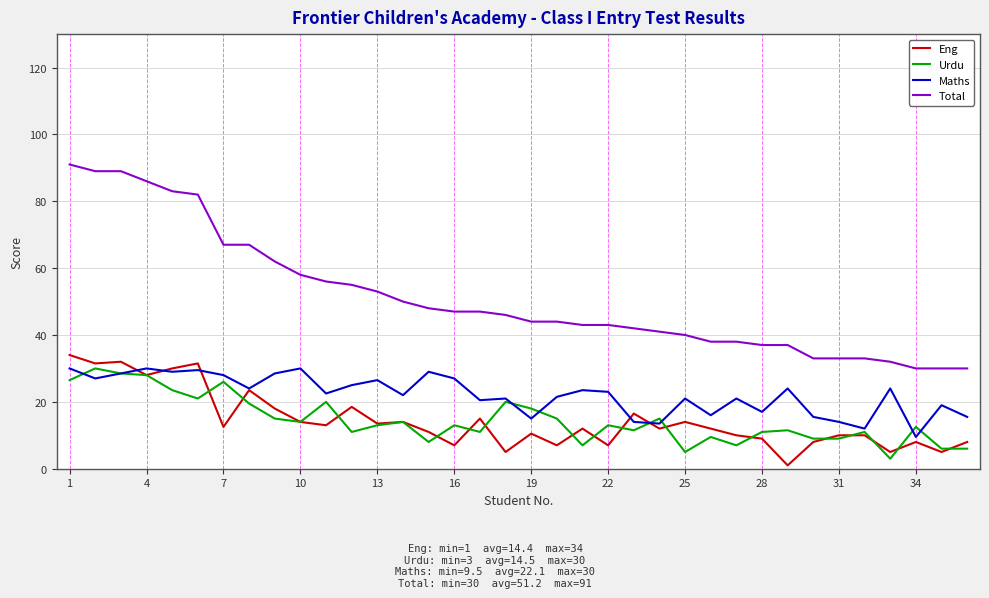

Which series has the largest range (max minus min)?

Total